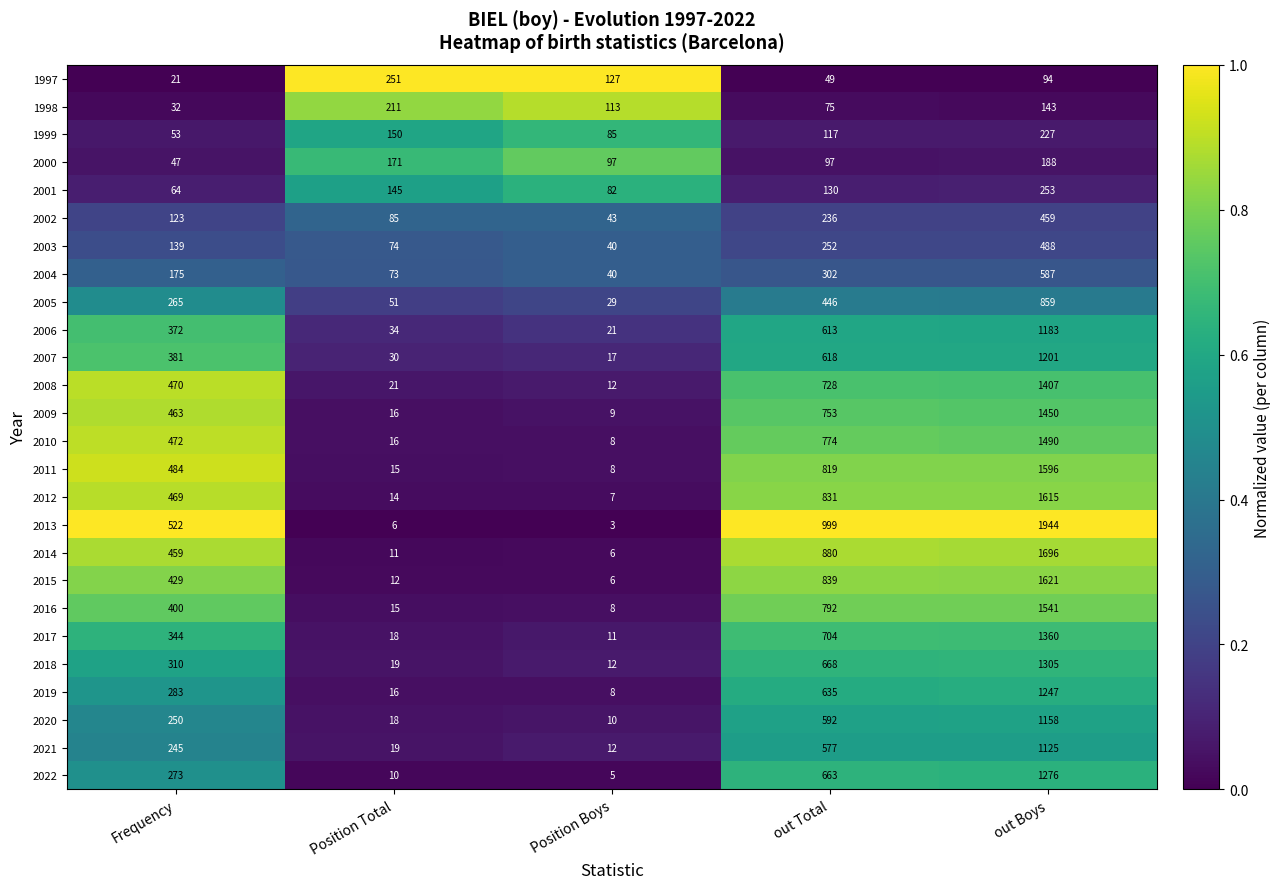

What is the total value across all series at out Total?

14189